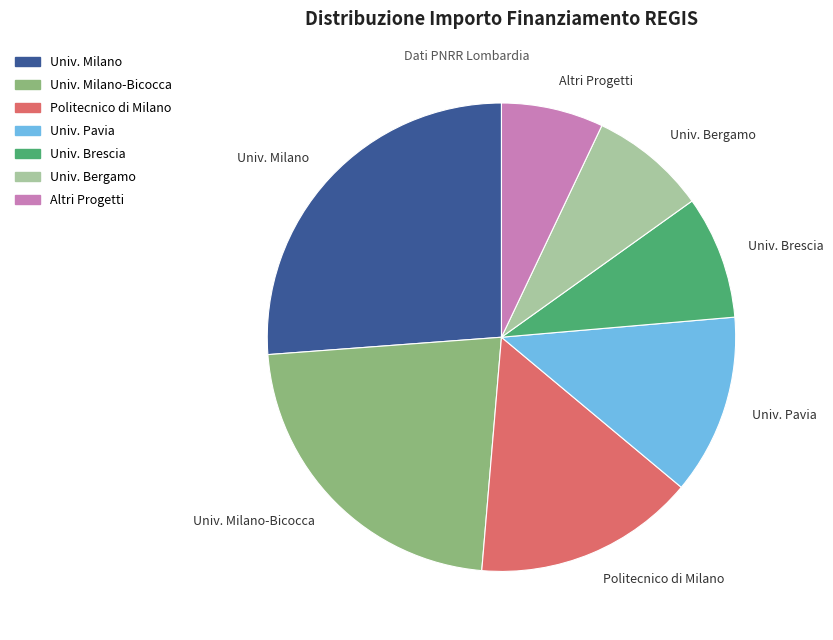

Is it true that Univ. Milano is 26% of the pie?

True